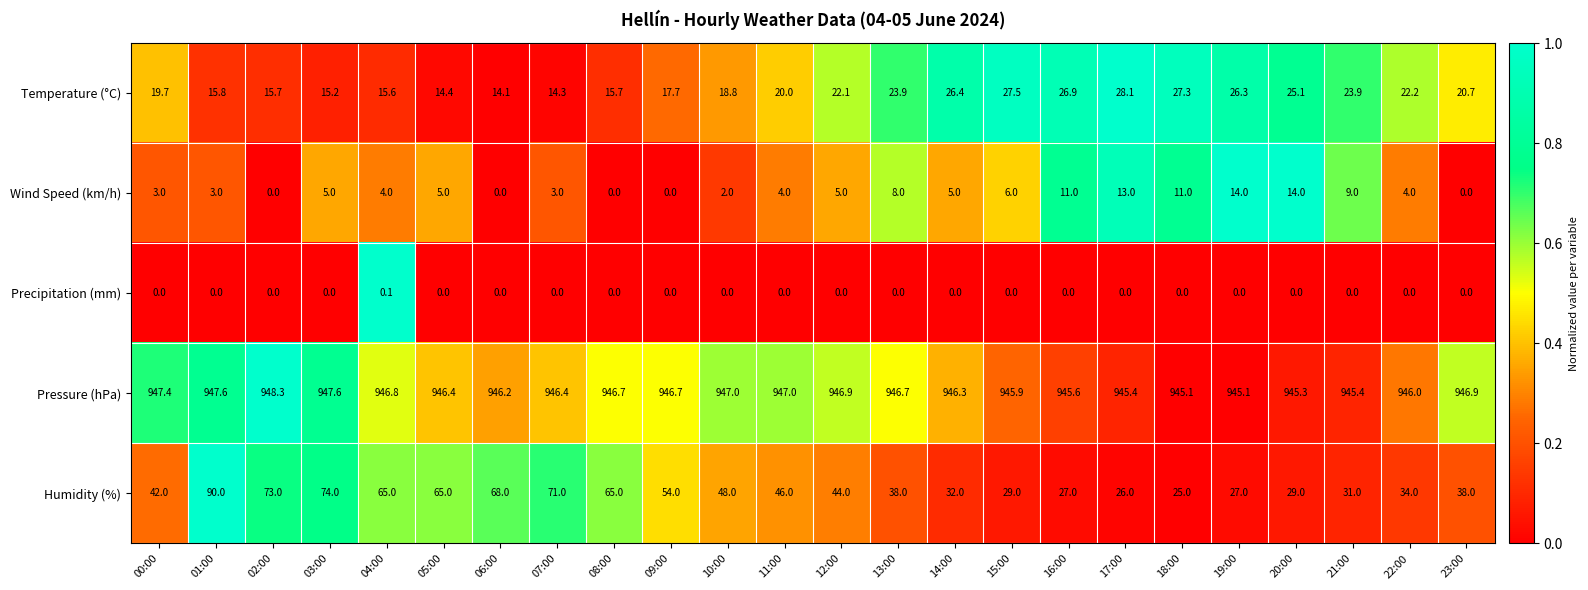

What is the difference between the highest and lowest values at 21:00?

945.4